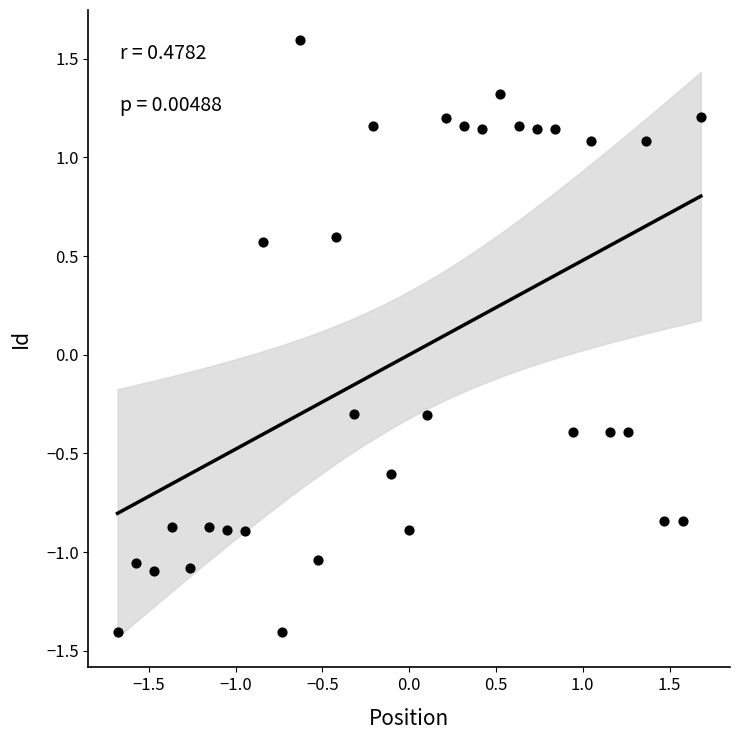

What is the range of X values (max minus min)?

3.4